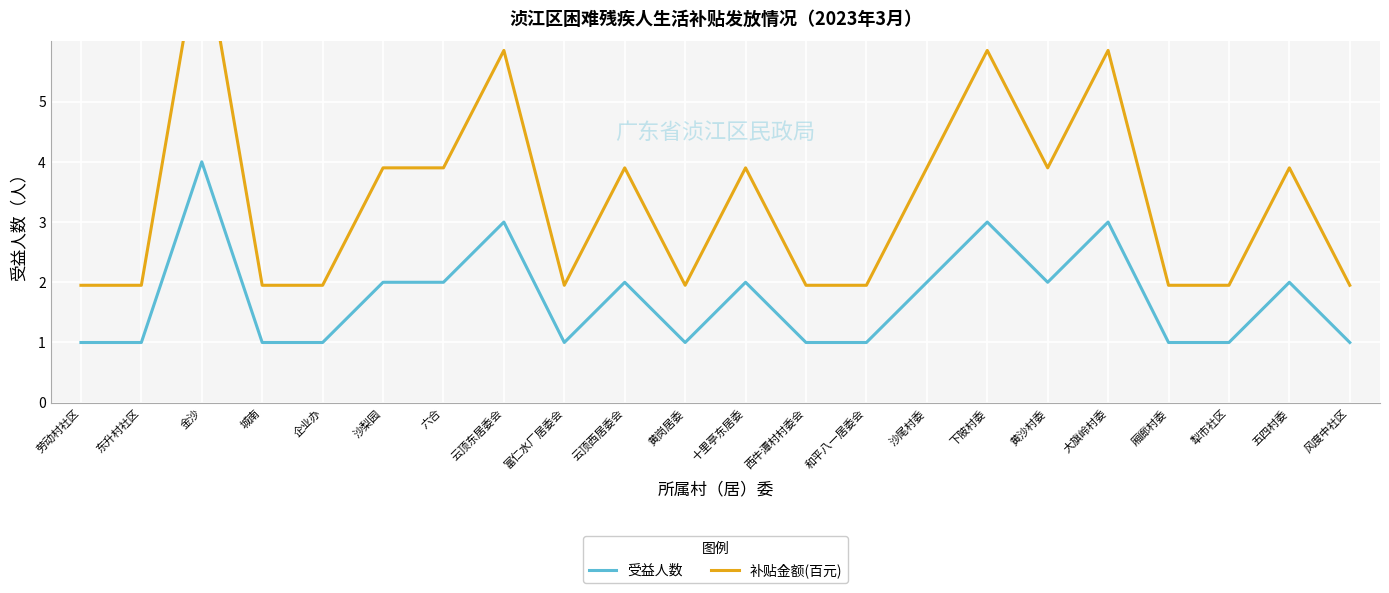

What are all the series names shown in the legend?

受益人数, 补贴金额(百元)